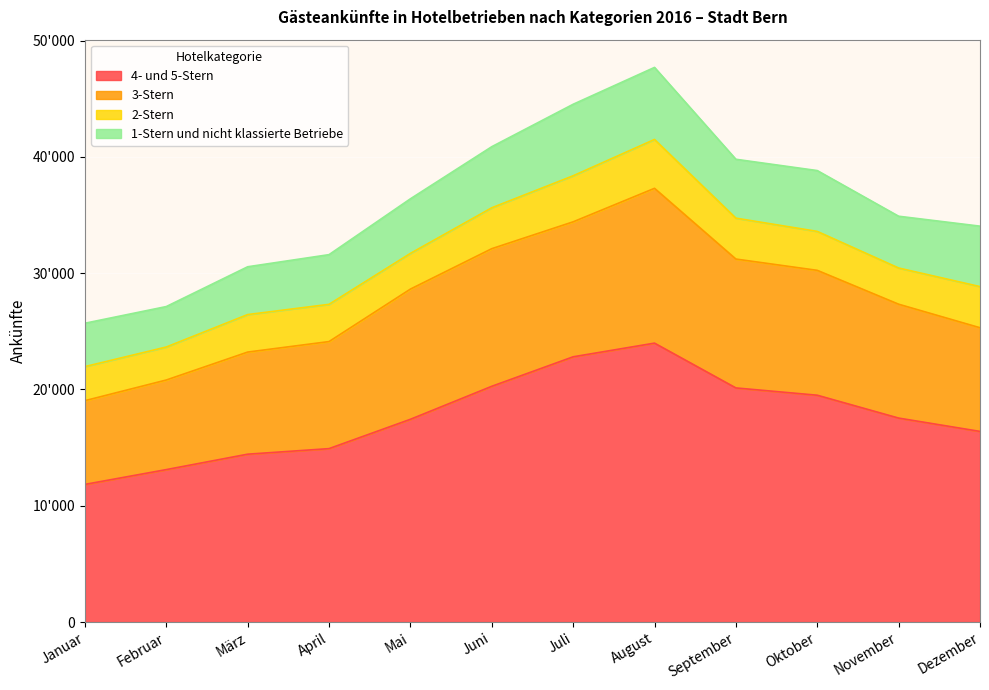

Rank the series by their maximum value, from lowest to highest.

2-Stern, 1-Stern und nicht klassierte Betriebe, 3-Stern, 4- und 5-Stern